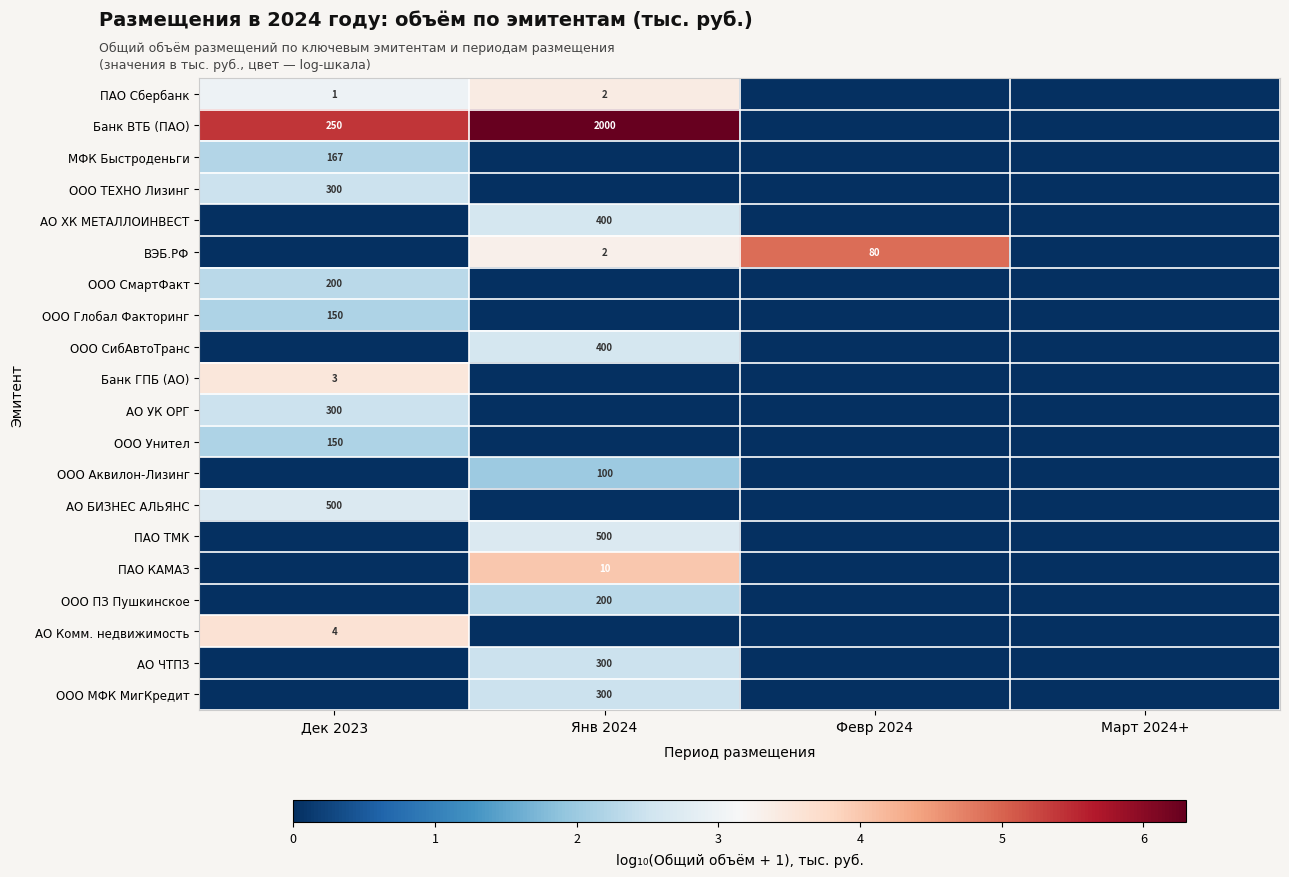

The value of ООО Глобал Факторинг at Дек 2023 is 150. True or false?

True